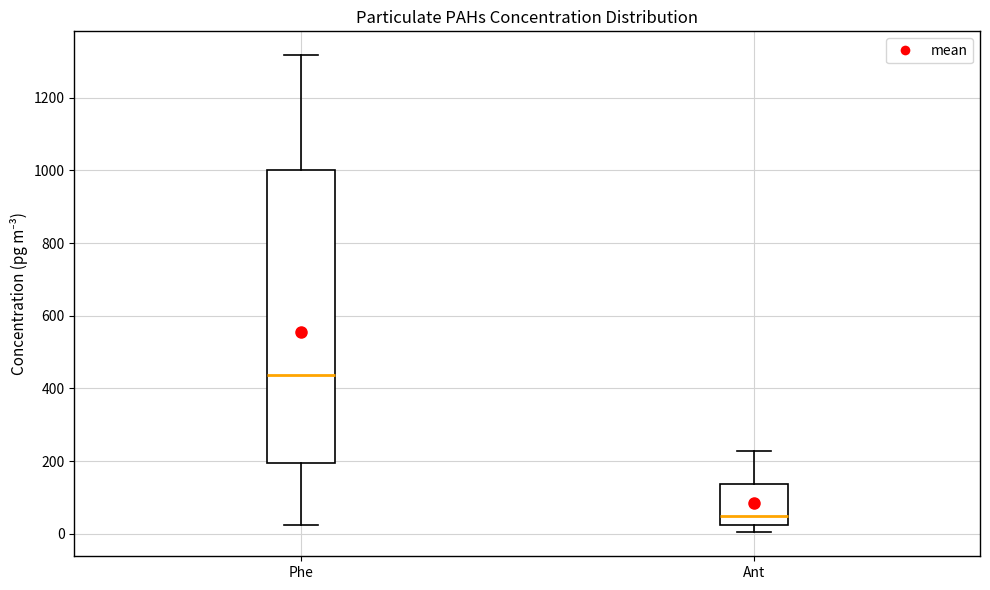

Which box has the highest median line?

Phe